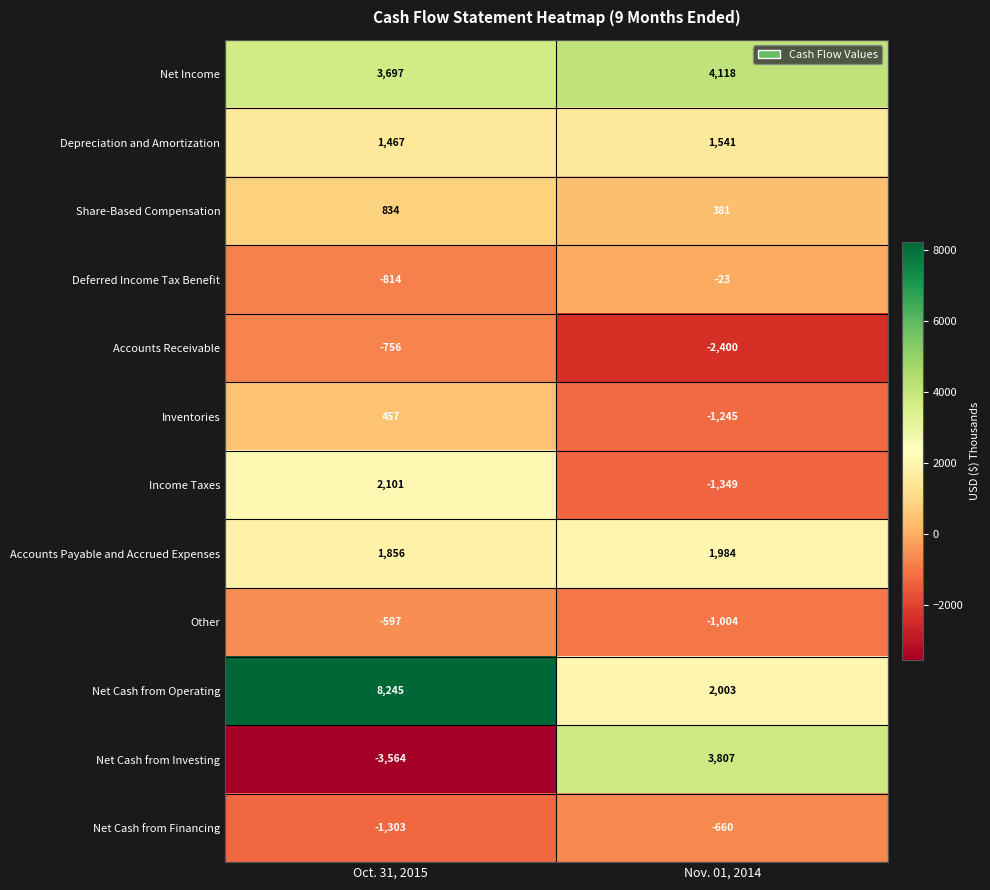

What is the approximate value of Net Income at Nov. 01, 2014, to the nearest 50?

4100